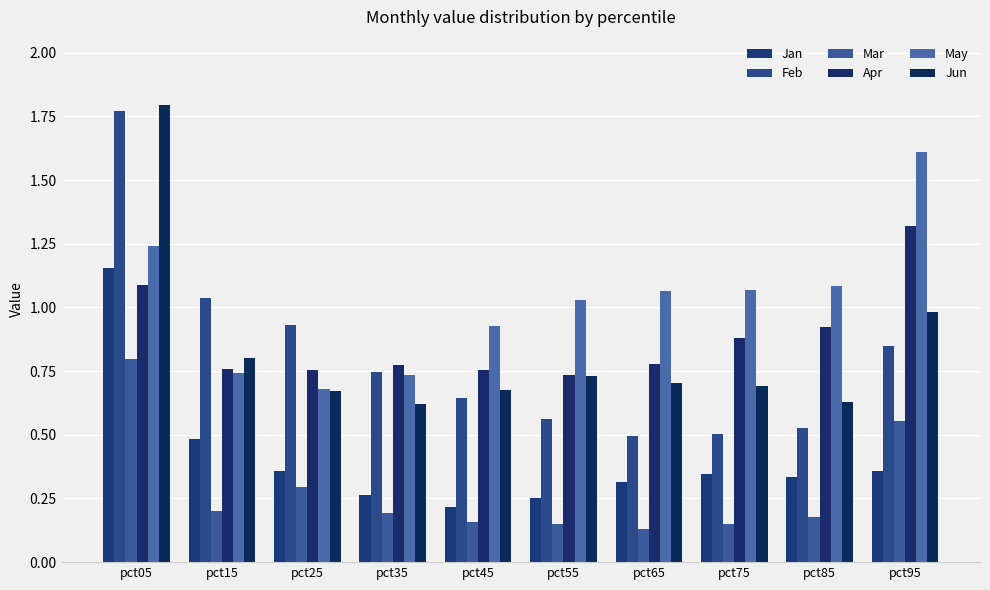

How many bars are there in each group?

6